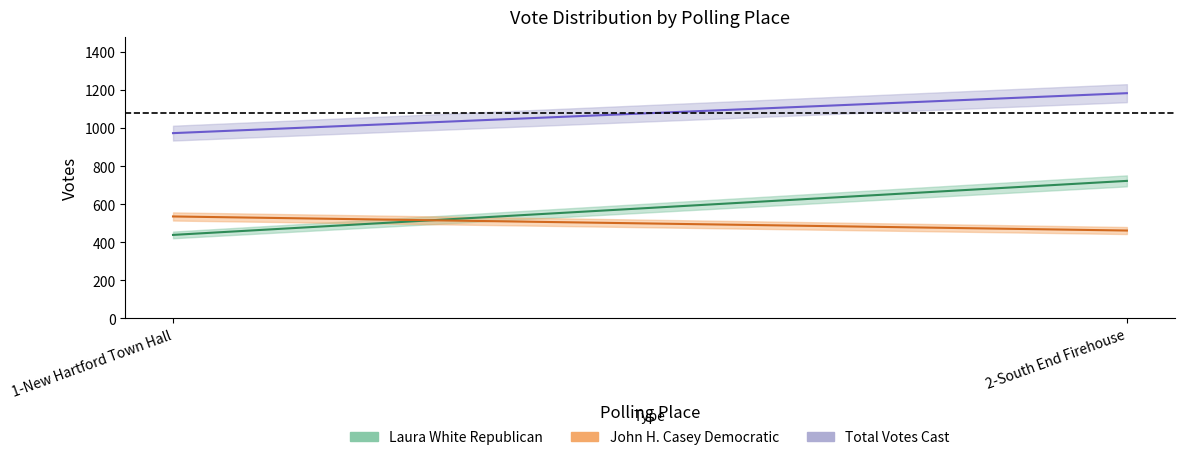

Reading left to right, extract all data points from this chart.

Laura White Republican: 1-New Hartford Town Hall=438	2-South End Firehouse=722
John H. Casey Democratic: 1-New Hartford Town Hall=535	2-South End Firehouse=461
Total Votes Cast: 1-New Hartford Town Hall=973	2-South End Firehouse=1183